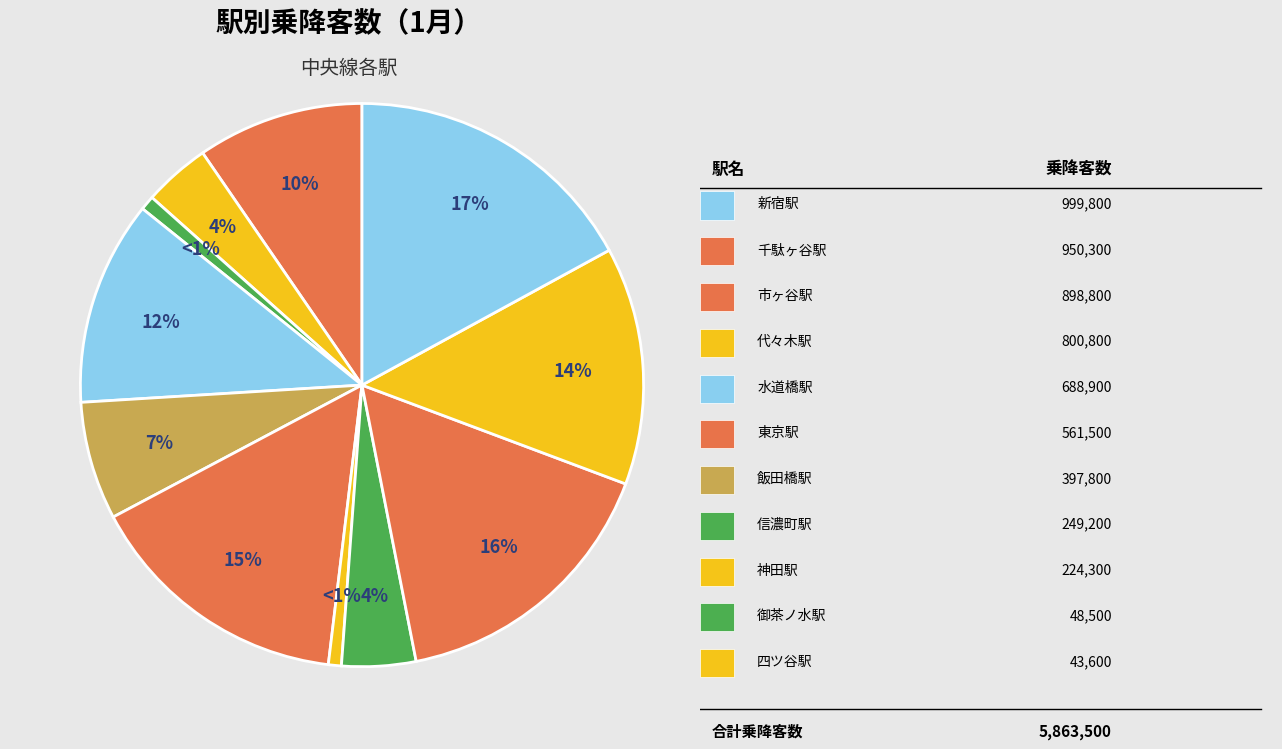

To the nearest percent, what is the average slice percentage?

9%